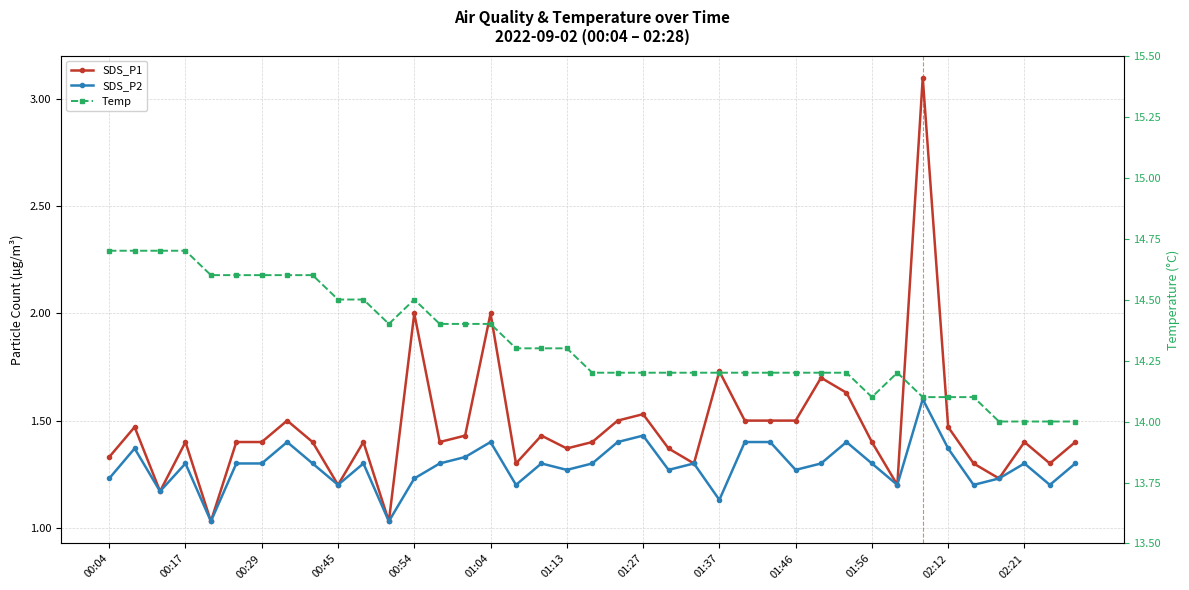

True or false: SDS_P2 and Temp cross at least once.

False